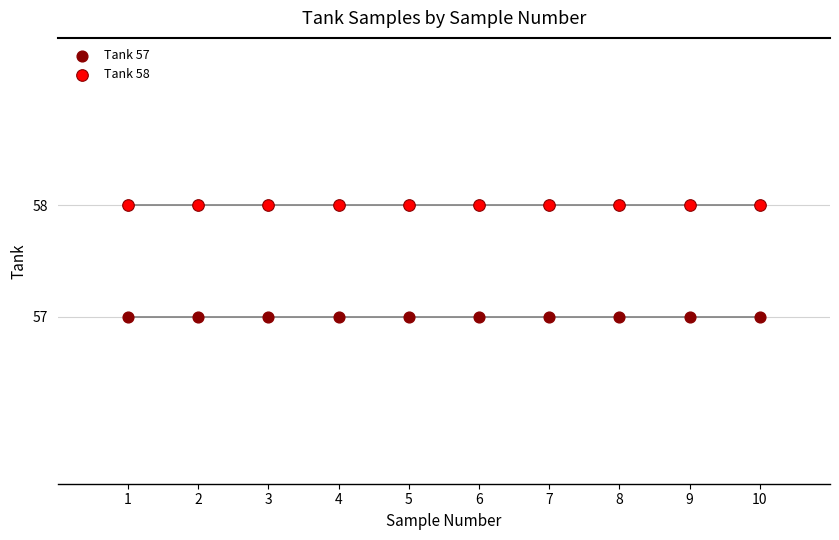

Which series contains the lowest Y value?

Tank 57